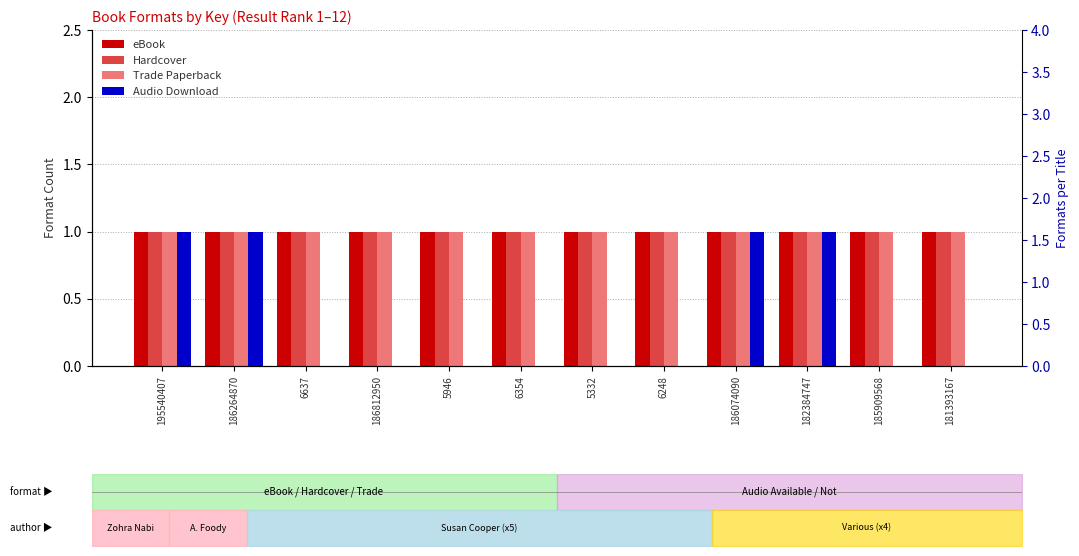

Is it true that Audio Download equals 1 at 6248?

False